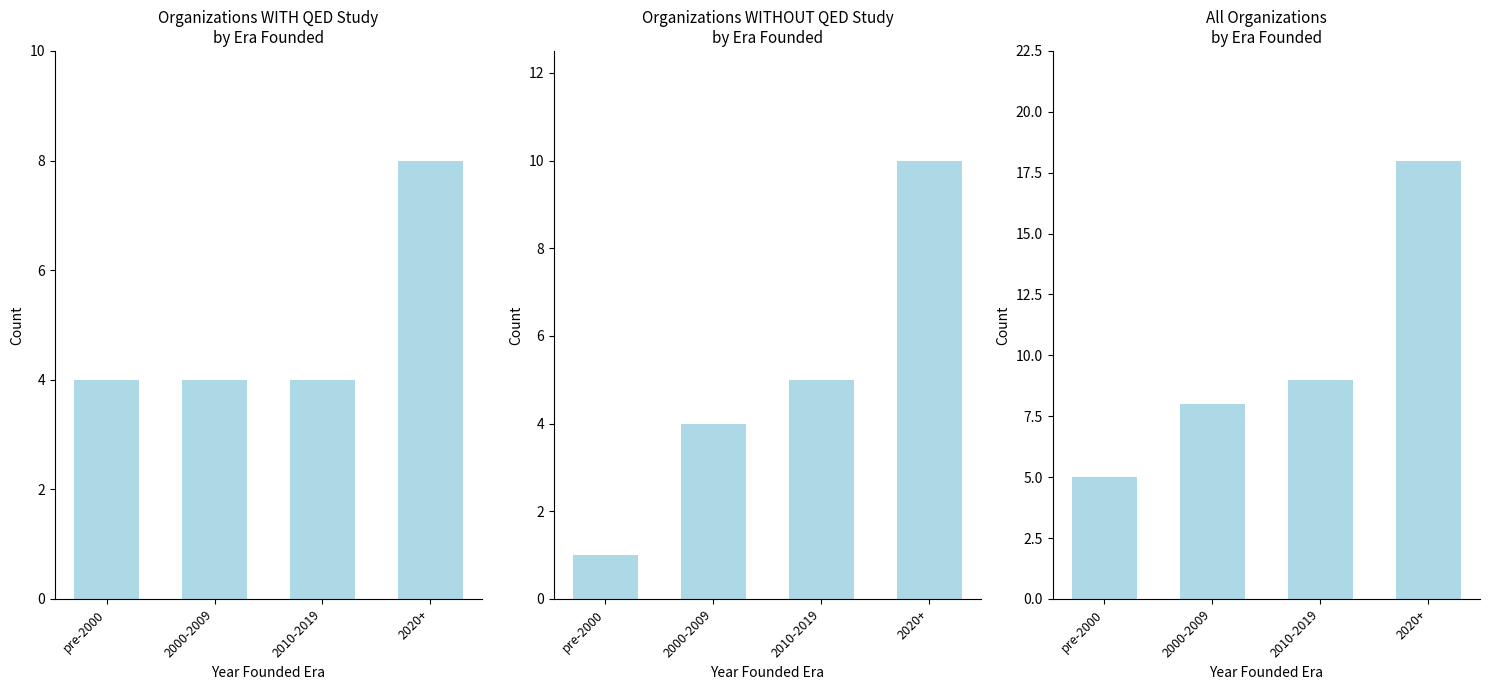

The No series shows 1 at pre-2000. True or false?

True